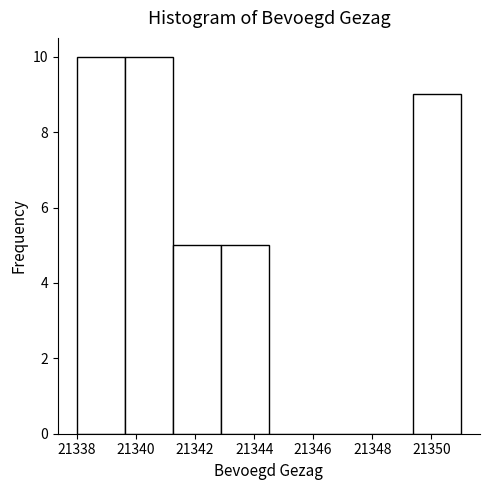

Reading left to right, list every bar in this chart as the range it spans on the x-axis followed by its height. Neither the bar edges nor the heights are printed on the chart, so give them approximately, as read against the axes.

21338.0 to 21339.6: 10
21339.6 to 21341.2: 10
21341.2 to 21342.8: 5
21342.8 to 21344.6: 5
21344.6 to 21346.2: 0
21346.2 to 21347.8: 0
21347.8 to 21349.4: 0
21349.4 to 21351.0: 9